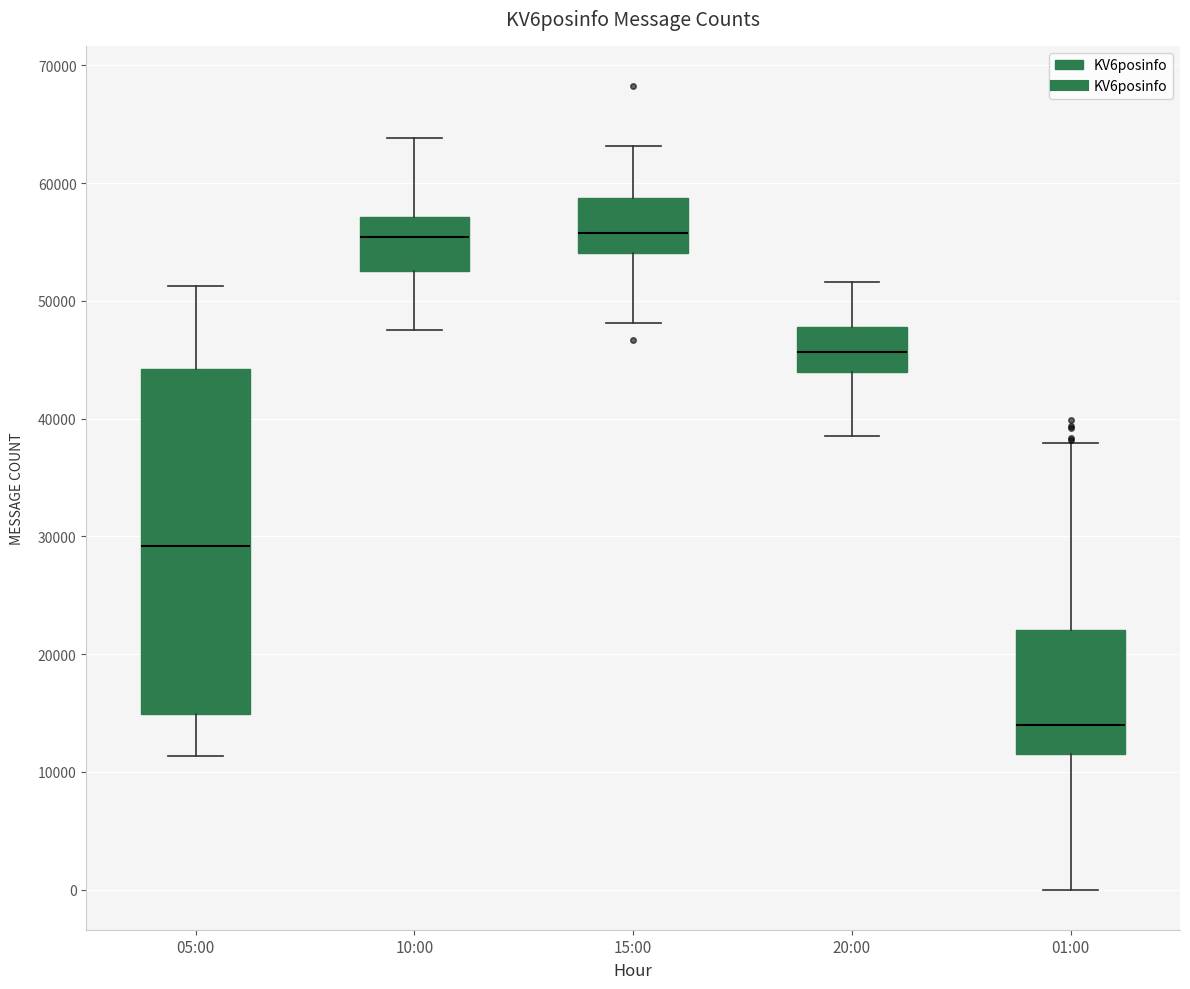

Reading left to right, transcribe this box plot: for each box, give where its median line is, the range the box spans, and where its two whiskers end, as read against the y-axis. The values are not printed on the chart, so give them approximately, as read against the axis.

05:00: median 29000, box 15000 to 44000, whiskers 11000 to 51000
10:00: median 55000, box 53000 to 57000, whiskers 48000 to 64000
15:00: median 56000, box 54000 to 59000, whiskers 48000 to 63000
20:00: median 46000, box 44000 to 48000, whiskers 39000 to 52000
01:00: median 14000, box 11000 to 22000, whiskers 0 to 38000